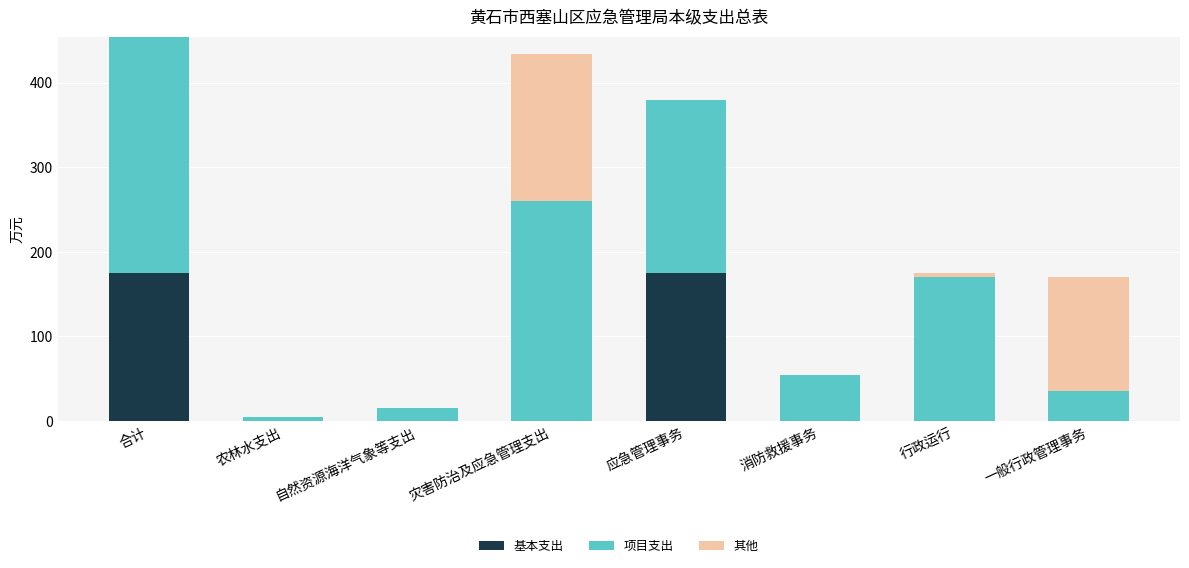

At which category is the sum across all series the highest?

合计